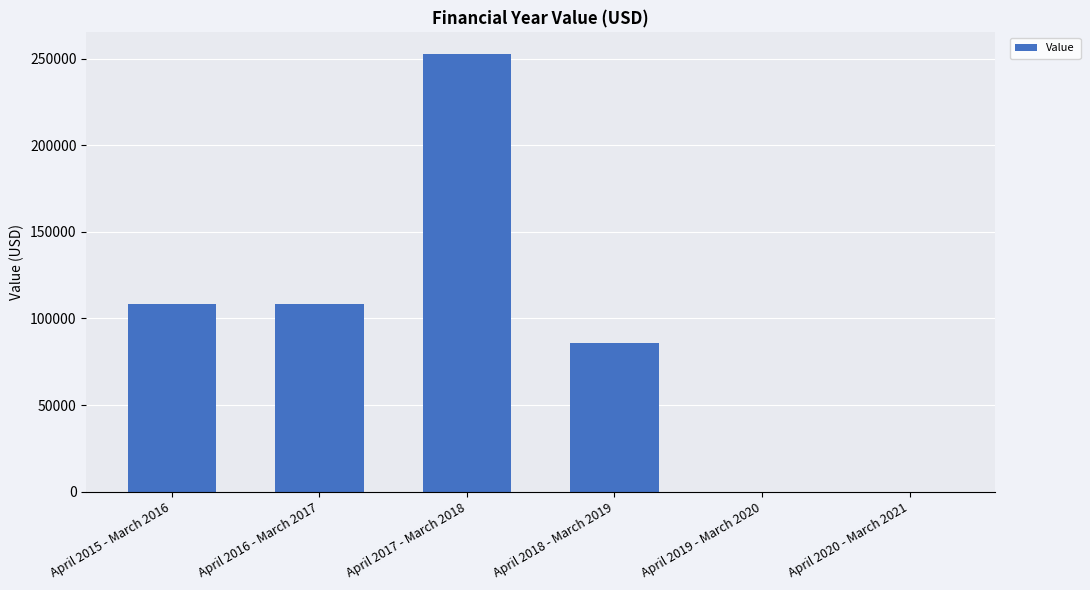

What is the sum of all values?

554666